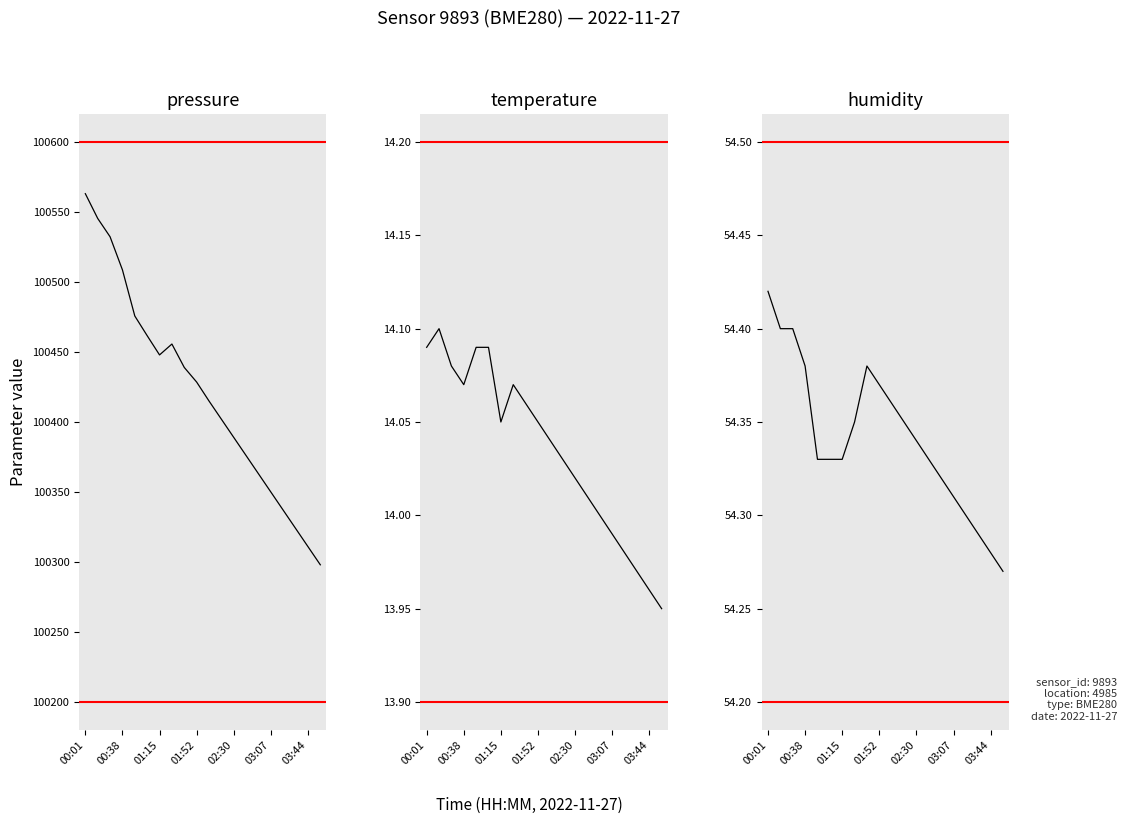

What are all the series names shown in the legend?

pressure, temperature, humidity